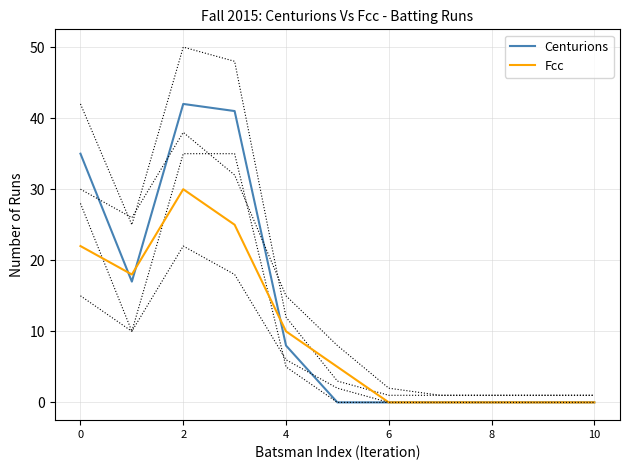

Is this an area chart (filled region under the line)?

No